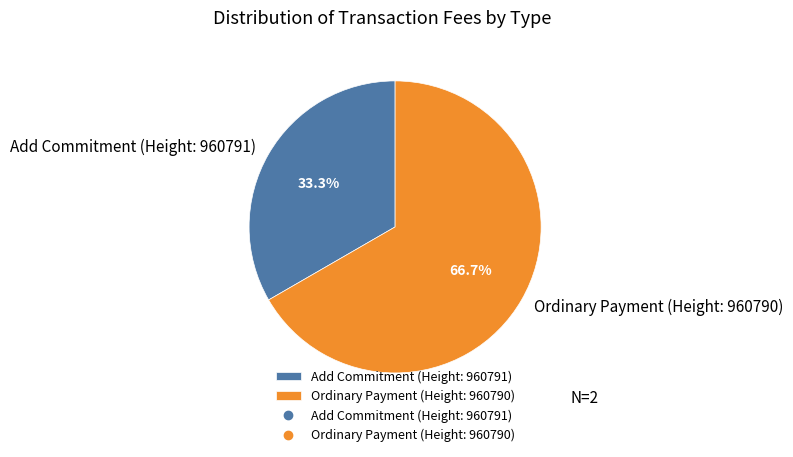

To the nearest percent, what portion does Add Commitment (Height: 960791) represent?

33%